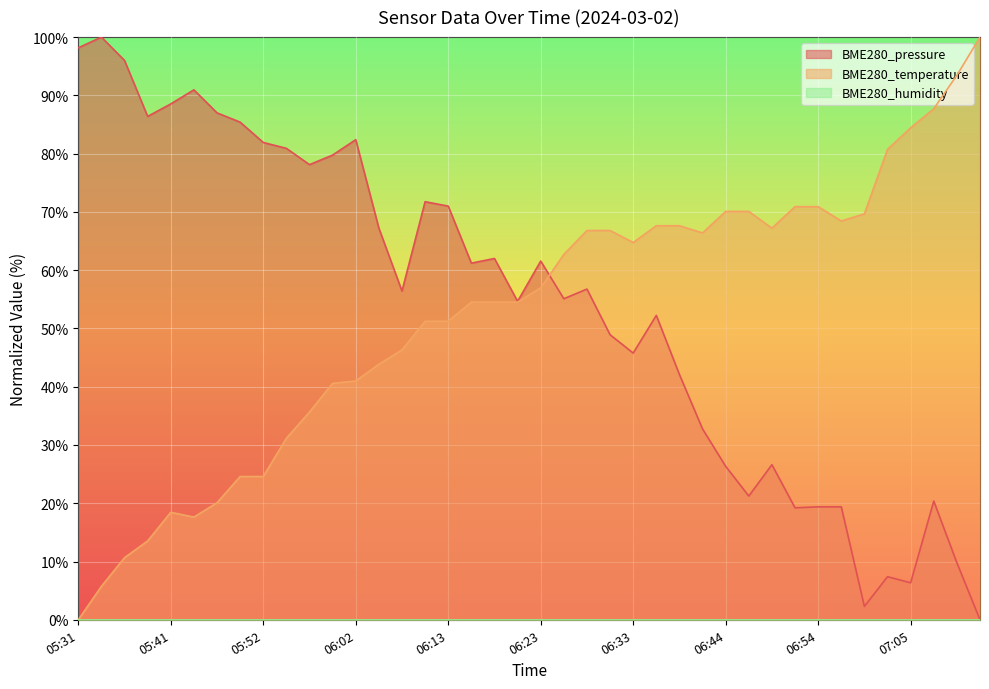

Does the chart display data point markers on the line(s)?

No